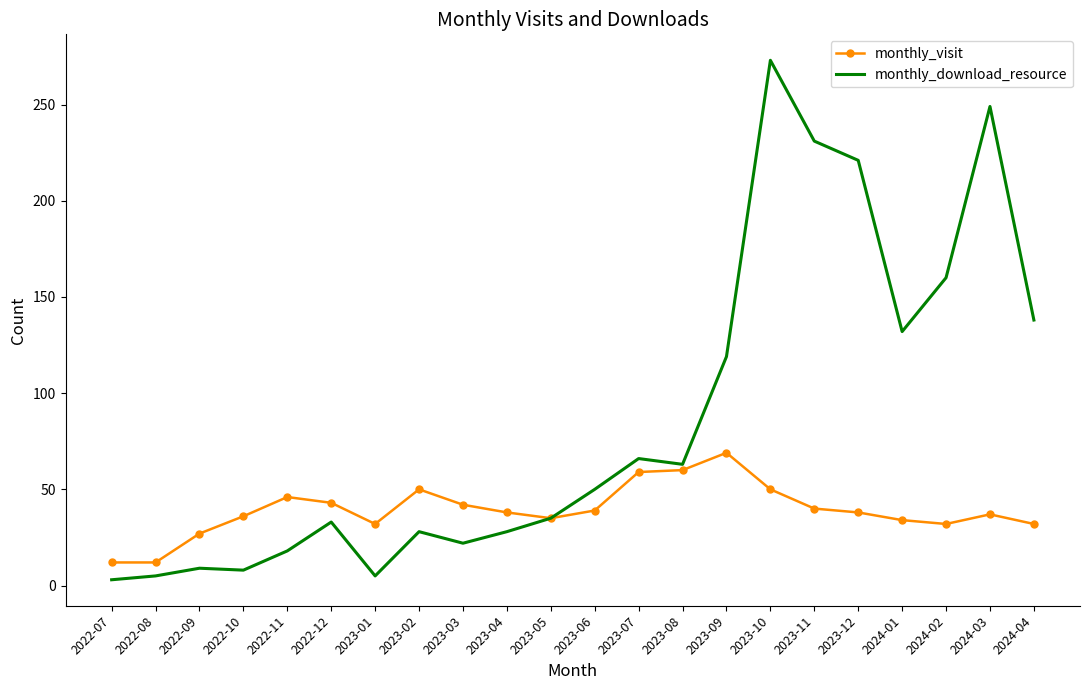

Is it true that monthly_visit equals 38 at 2023-12?

True